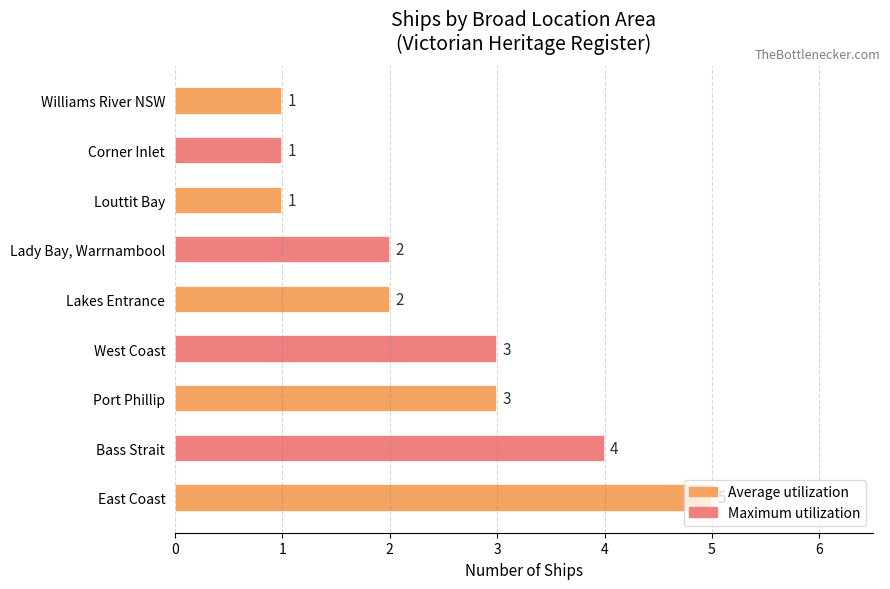

Where is the data nearest to the value 3?

Port Phillip